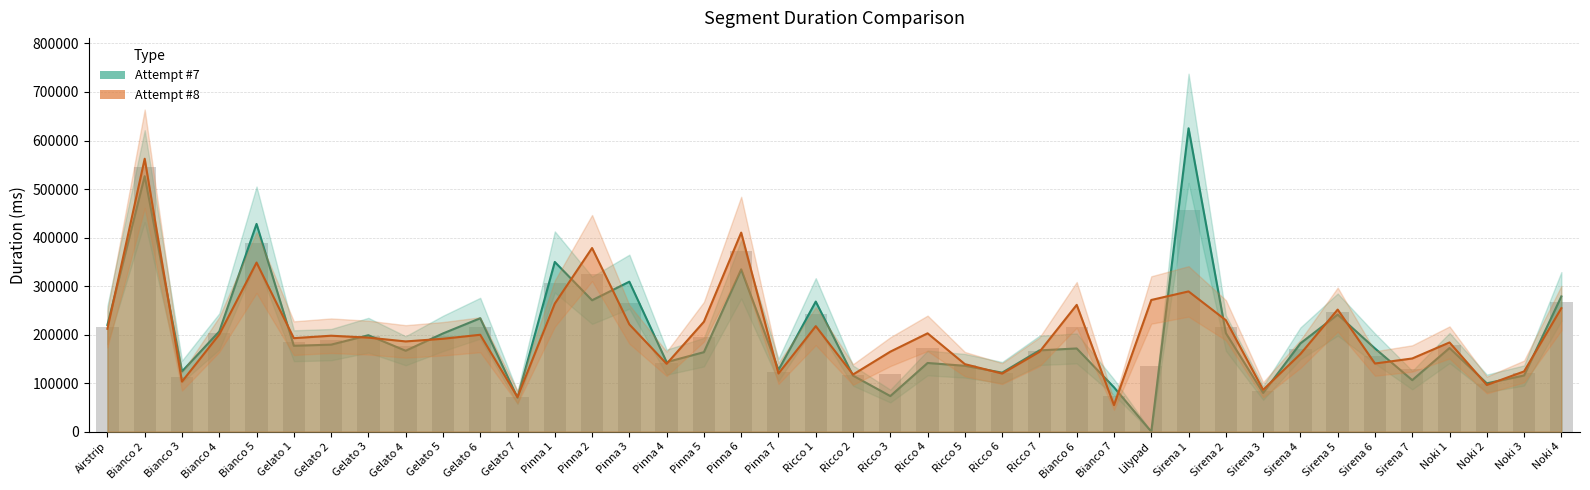

Where does the Attempt #7 series first go above 172360?

Airstrip